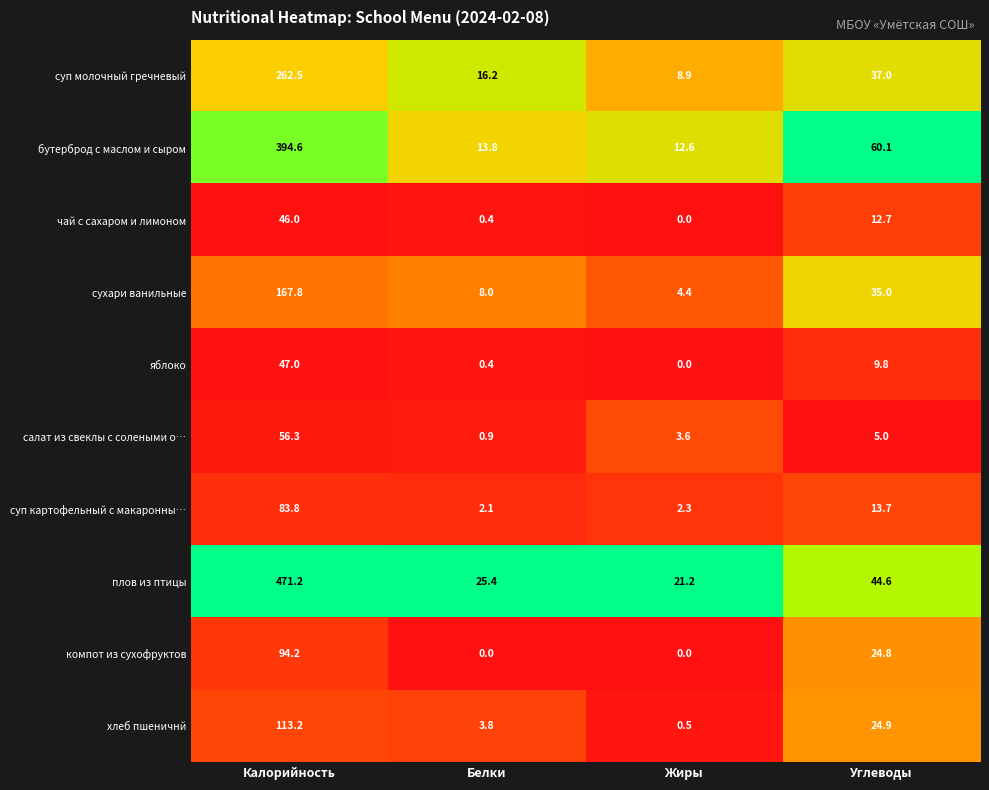

Which series has the largest total across all categories?

плов из птицы